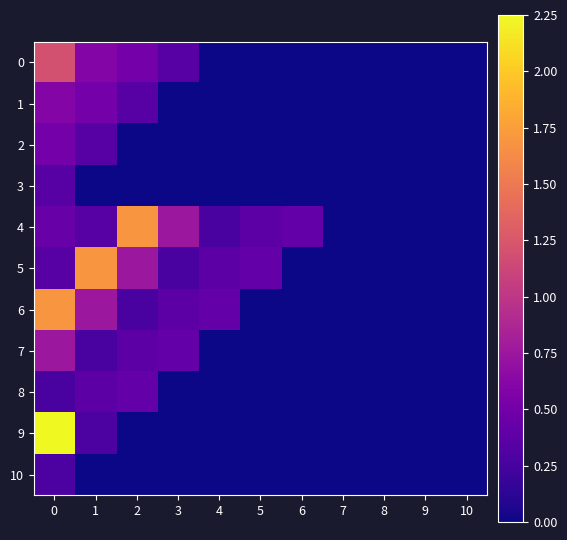

Which series has the largest range (max minus min)?

9